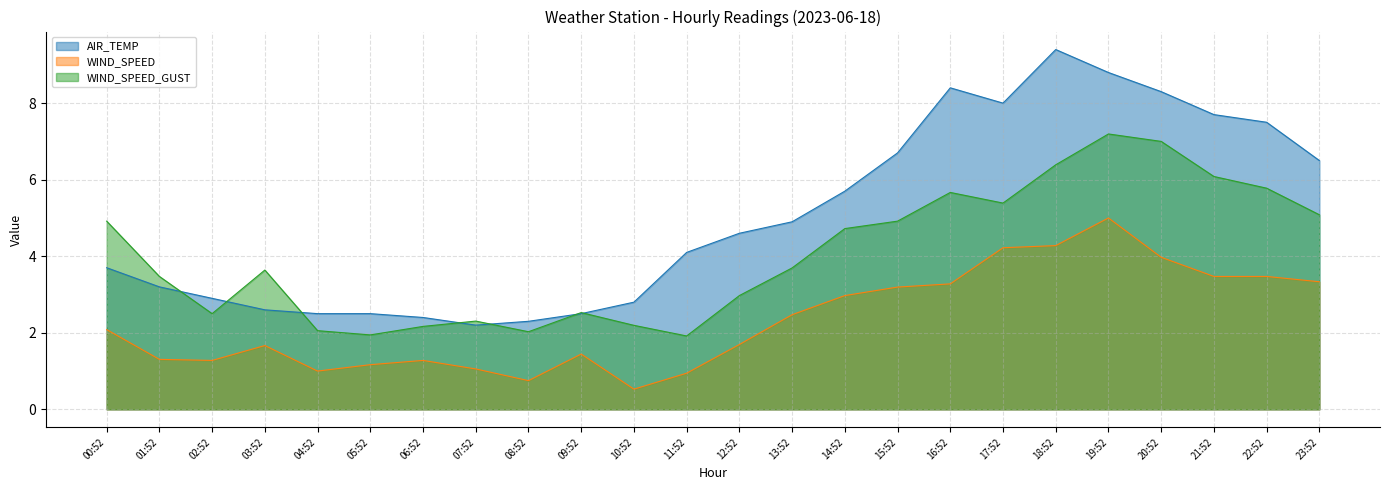

At which category is the sum across all series the highest?

19:52